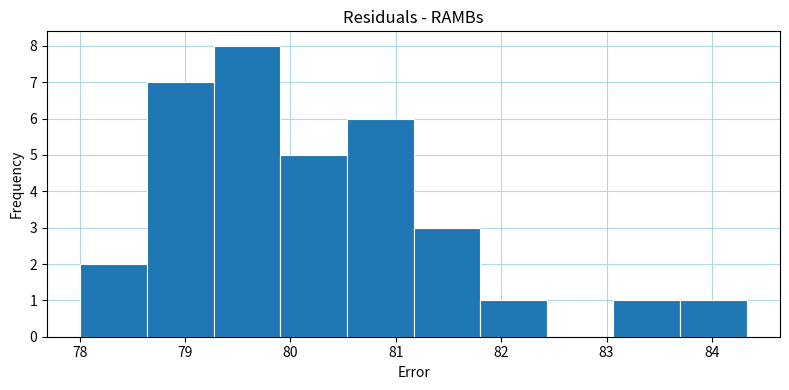

Reading left to right, transcribe this chart: for each bar, give the range it covers on the x-axis and its height. Neither the bar edges nor the heights are printed on the chart, so give them approximately, as read against the axes.

78.0 to 78.6: 2
78.6 to 79.3: 7
79.3 to 79.9: 8
79.9 to 80.5: 5
80.5 to 81.2: 6
81.2 to 81.8: 3
81.8 to 82.4: 1
82.4 to 83.1: 0
83.1 to 83.7: 1
83.7 to 84.3: 1